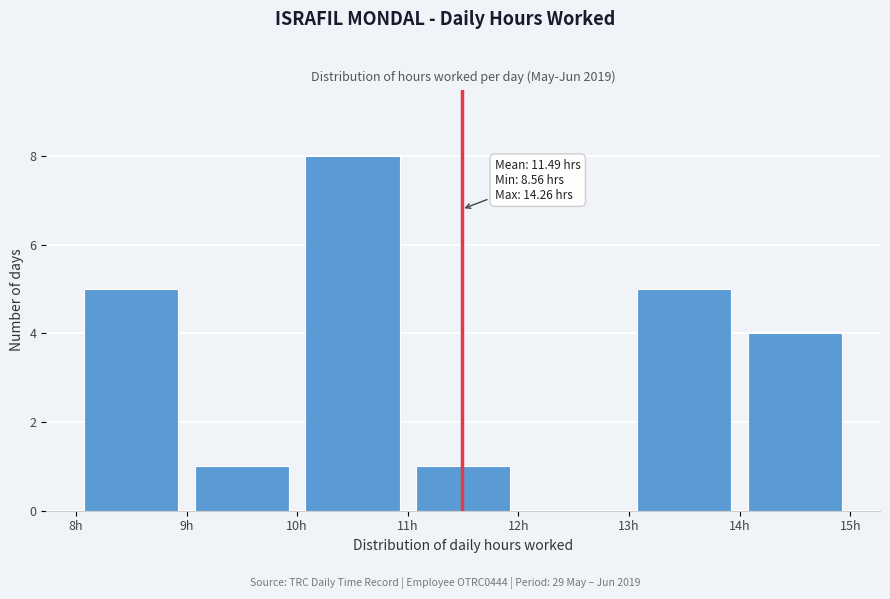

Which range on the x-axis has the tallest bar?

10 to 11